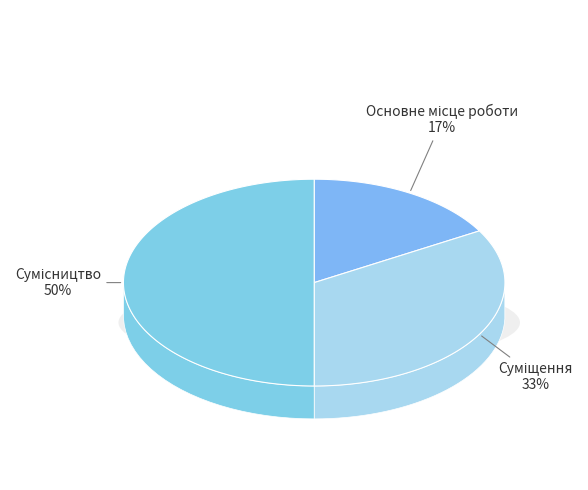

Which slice is the smallest?

Основне місце роботи